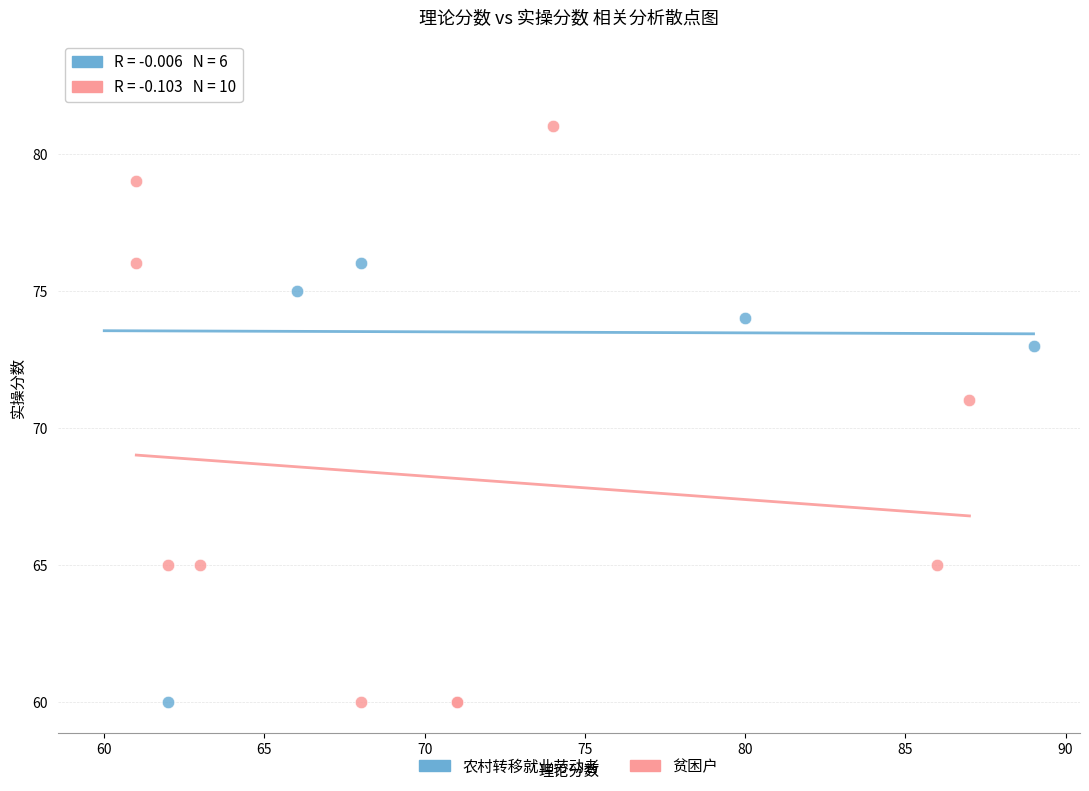

Which series has the largest Y range (max minus min)?

农村转移就业劳动者